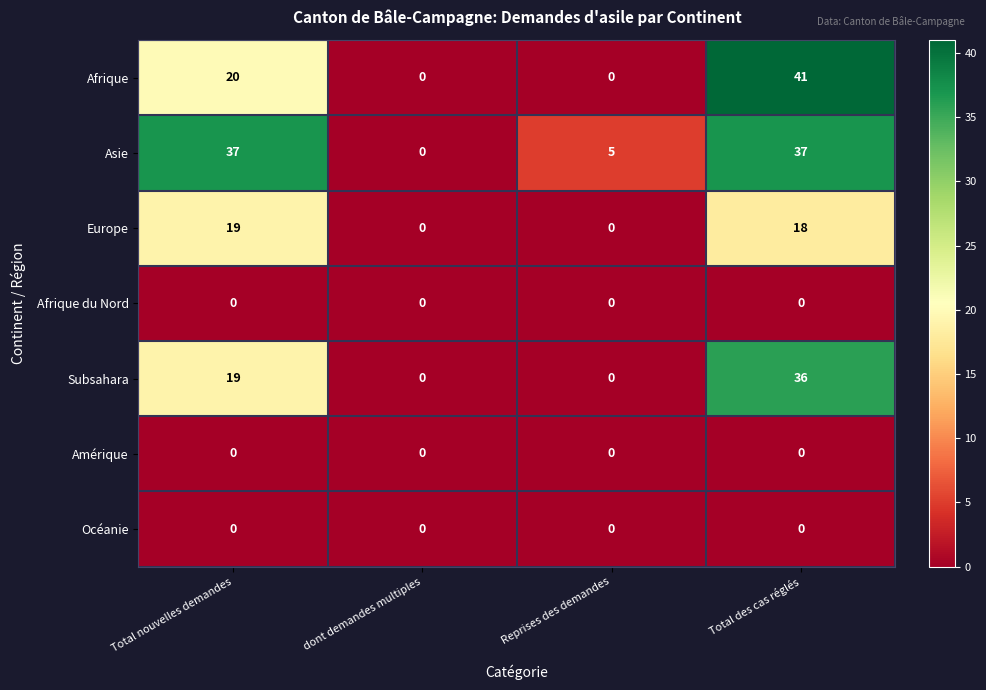

How many categories are shown in the chart?

4